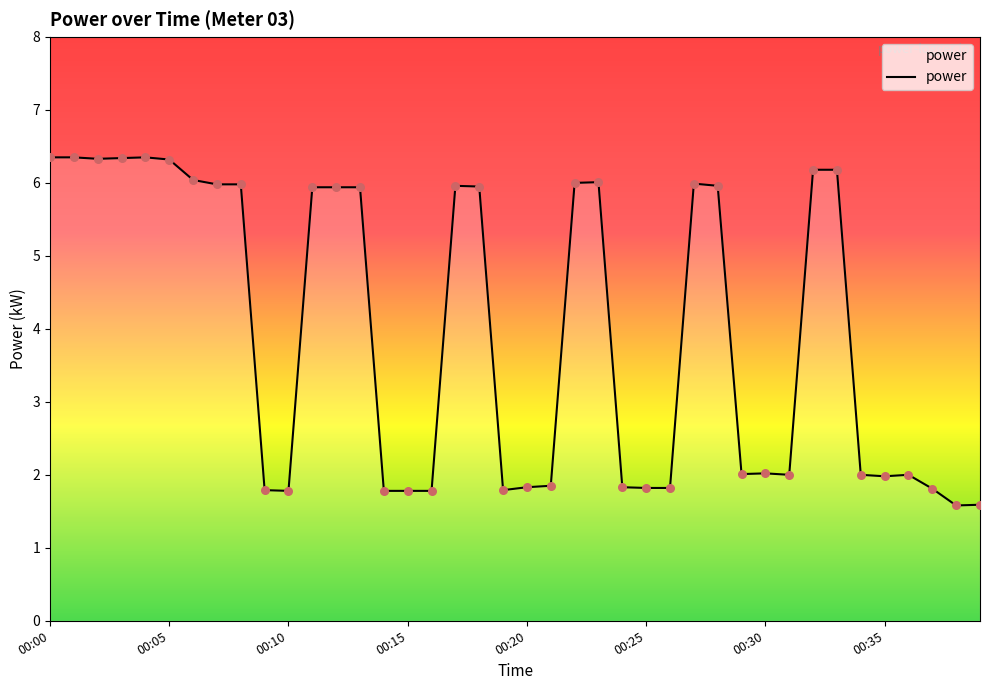

What is the minimum value shown in the chart?

1.6